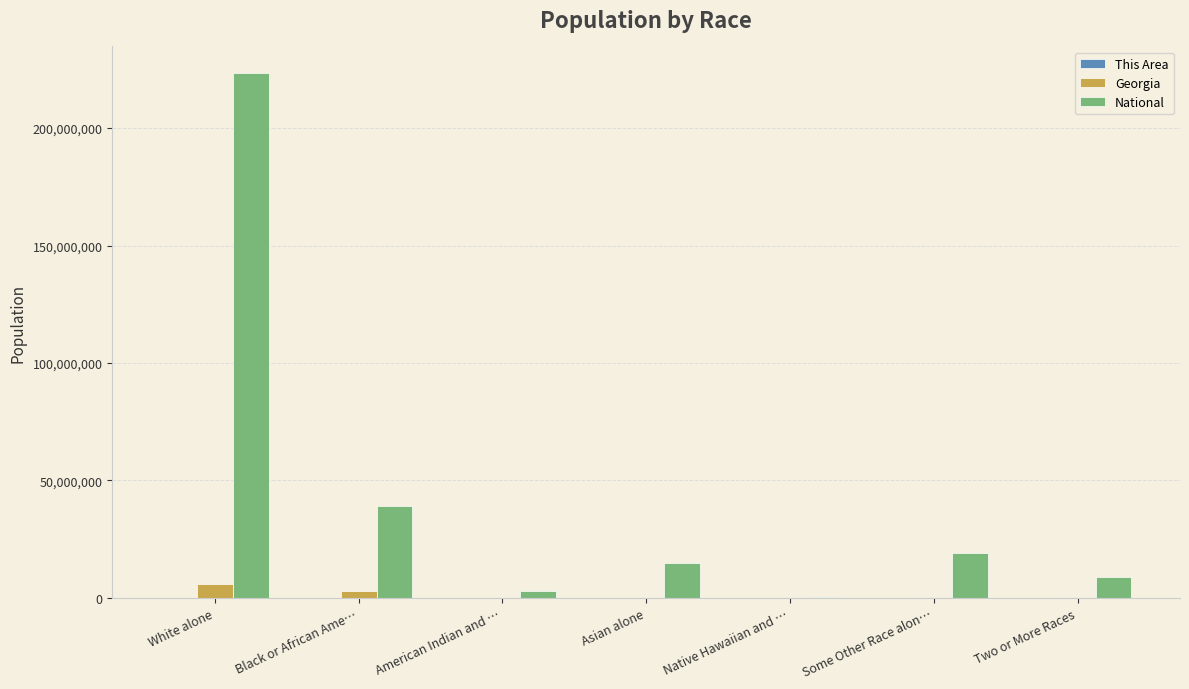

The Georgia series shows 5787440 at White alone. True or false?

True